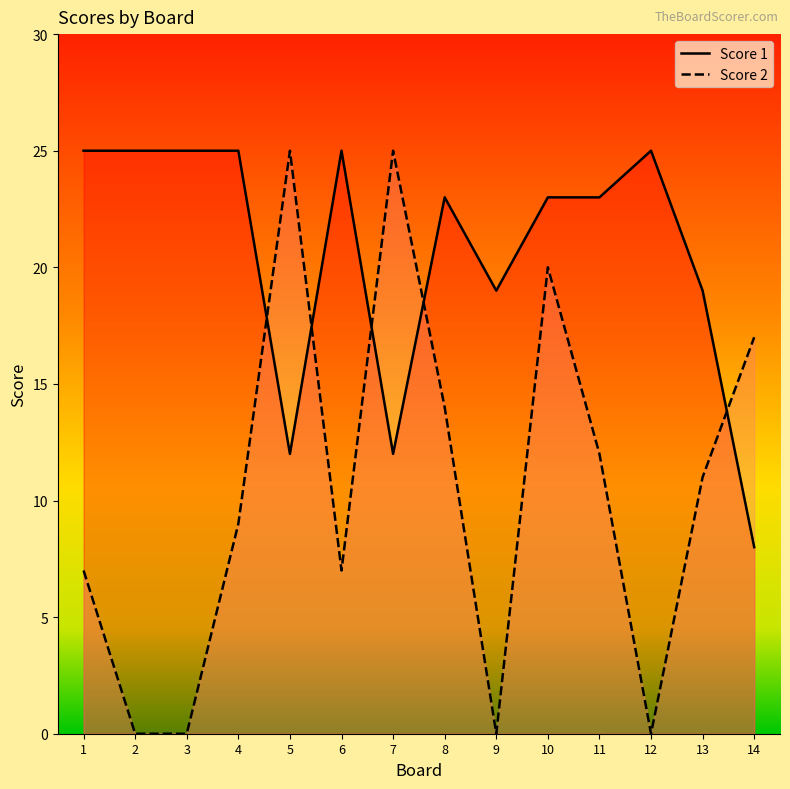

What is the spread (max minus min) of values at 4?

16